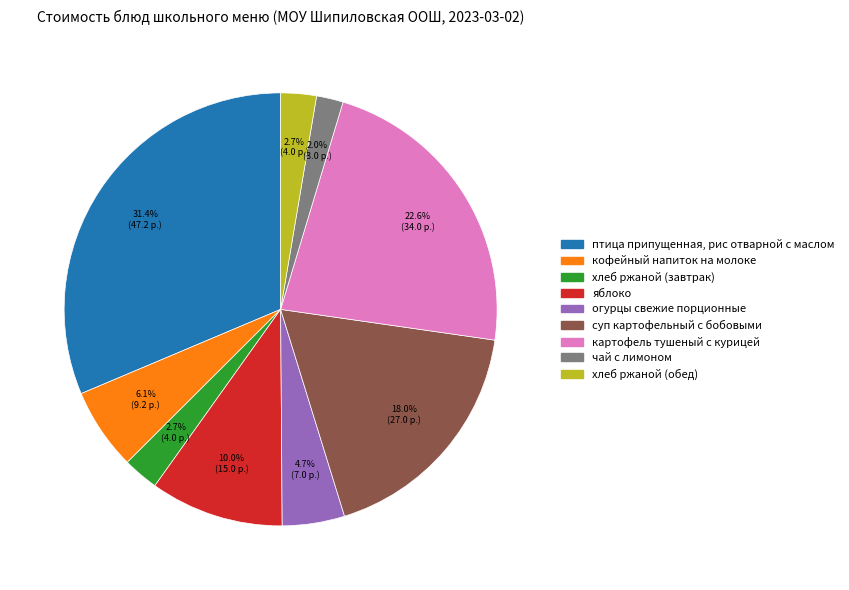

Which has a higher value, картофель тушеный с курицей or суп картофельный с бобовыми?

картофель тушеный с курицей